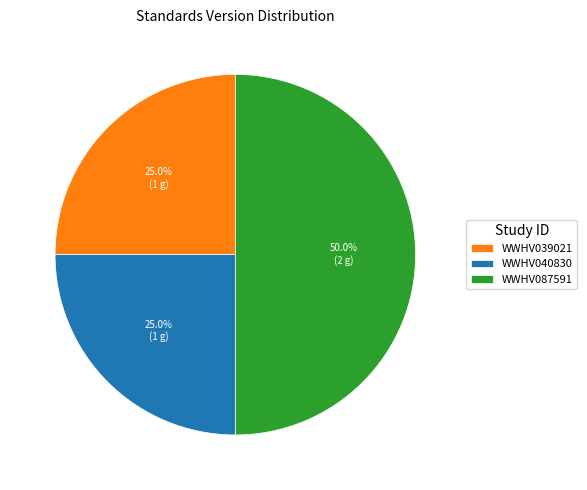

Combined, do WWHV040830 and WWHV087591 account for over 50%?

Yes